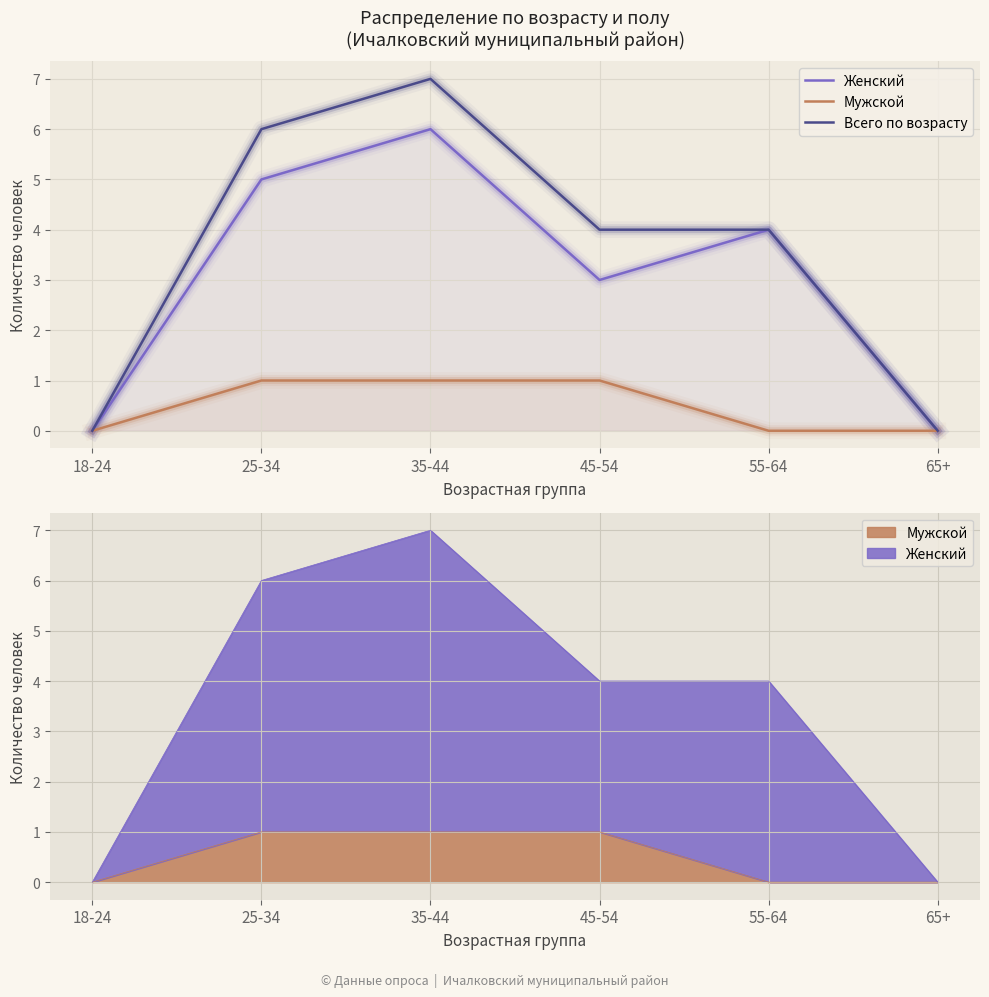

What is the sum of the Всего по возрасту values at 35-44 and 25-34?

13